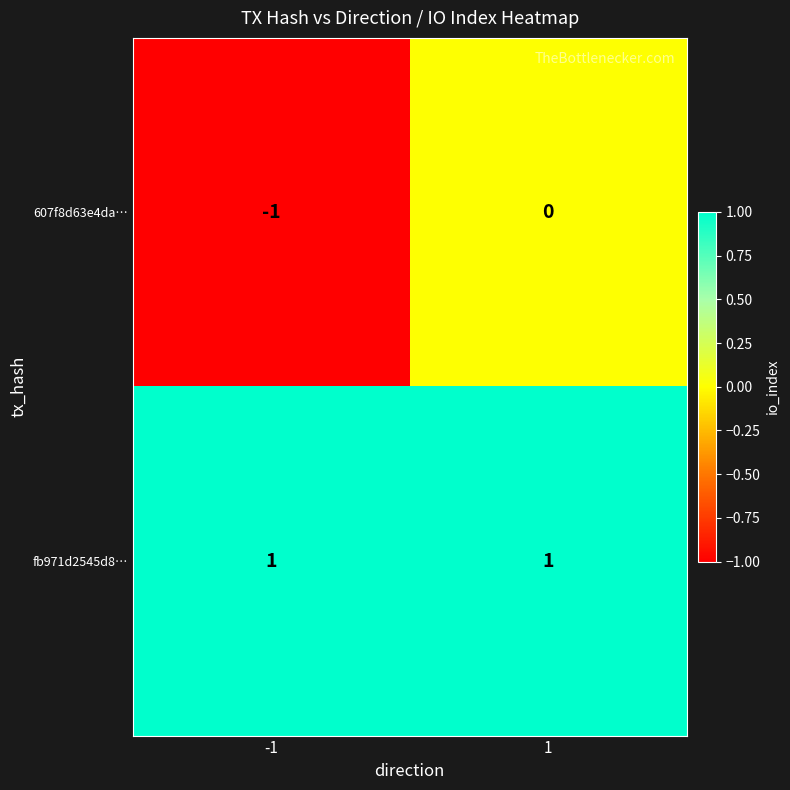

Which series has the largest total across all categories?

fb971d2545d8…